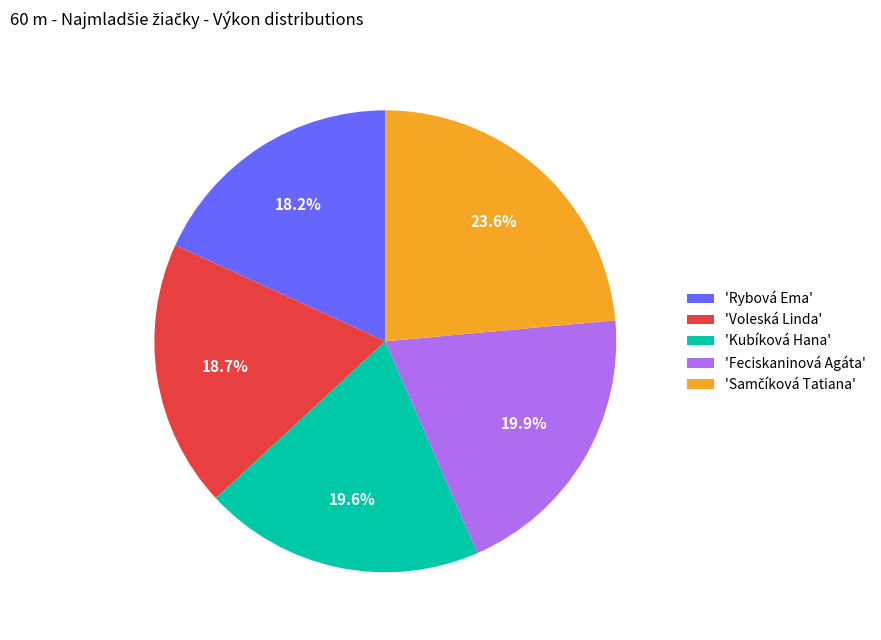

How many slices are in this pie chart?

5